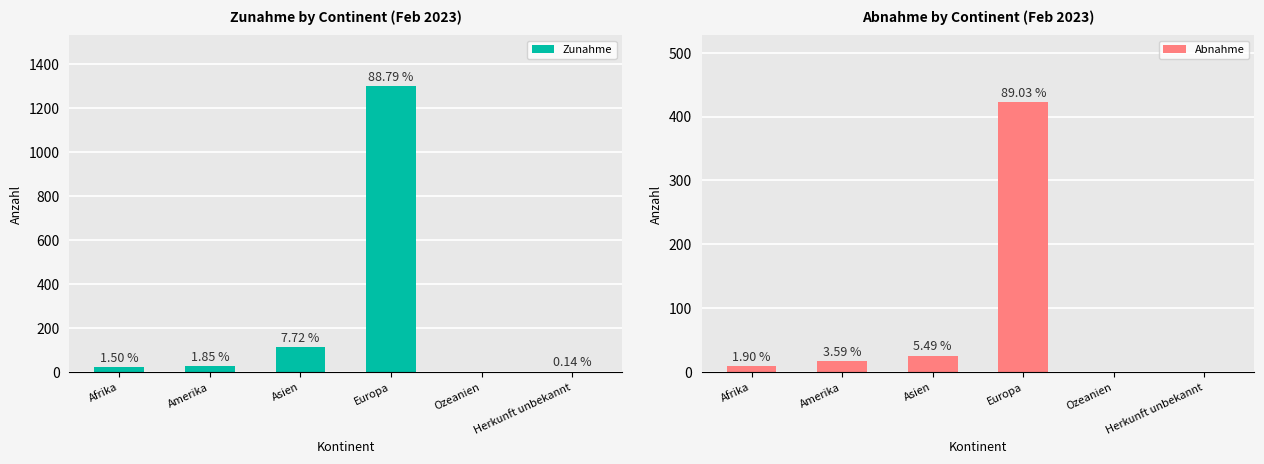

What is the maximum value for Zunahme?

1299